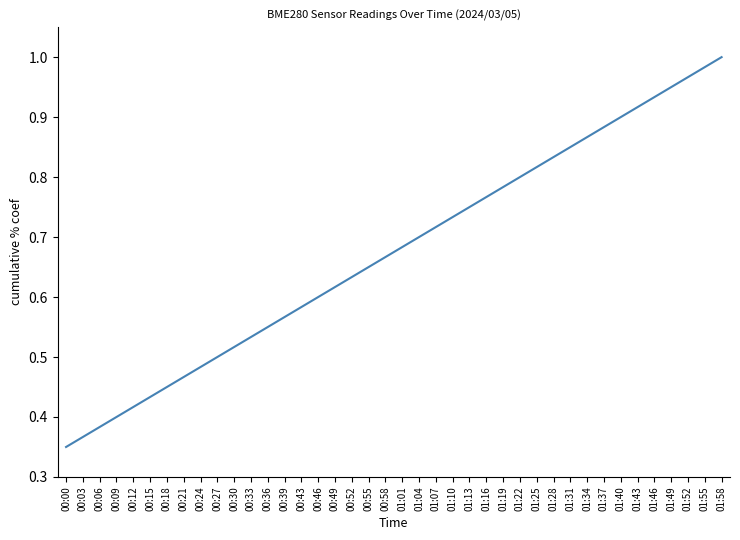

List the labels in order of value, largest first.

01:58, 01:55, 01:52, 01:49, 01:46, 01:43, 01:40, 01:37, 01:34, 01:31, 01:28, 01:25, 01:22, 01:19, 01:16, 01:13, 01:10, 01:07, 01:04, 01:01, 00:58, 00:55, 00:52, 00:49, 00:46, 00:43, 00:39, 00:36, 00:33, 00:30, 00:27, 00:24, 00:21, 00:18, 00:15, 00:12, 00:09, 00:06, 00:03, 00:00